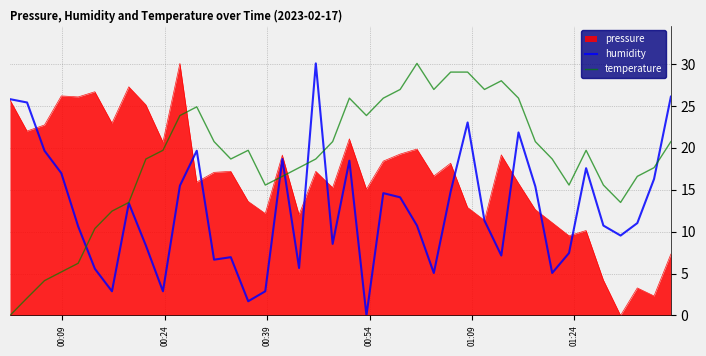

Which series has the largest total across all categories?

temperature